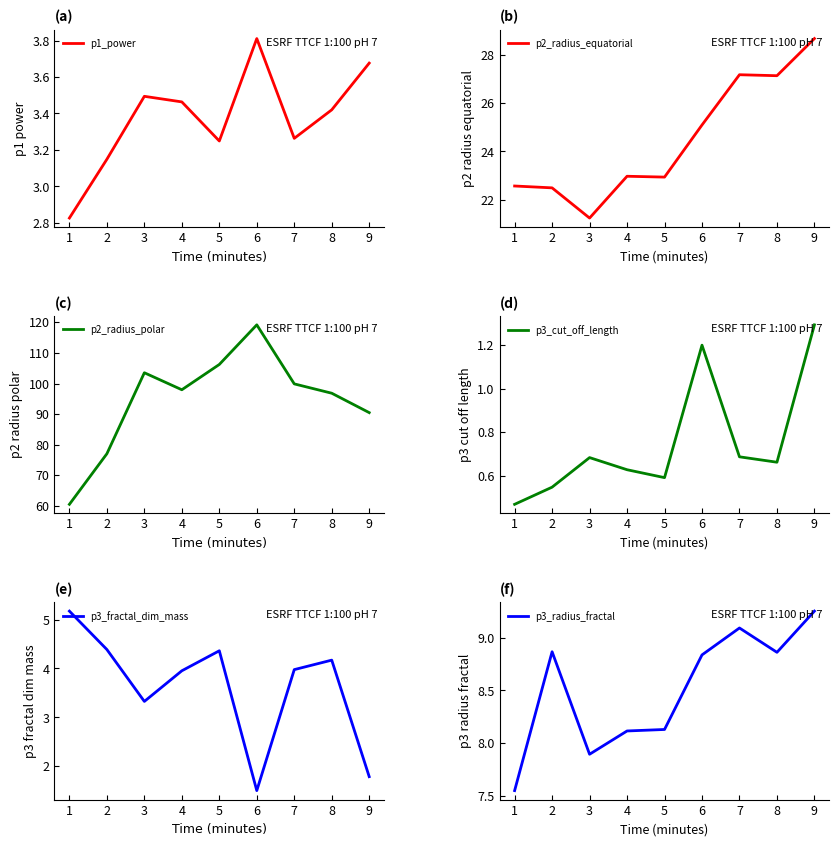

True or false: p3_fractal_dim_mass and p3_cut_off_length intersect in this chart.

False